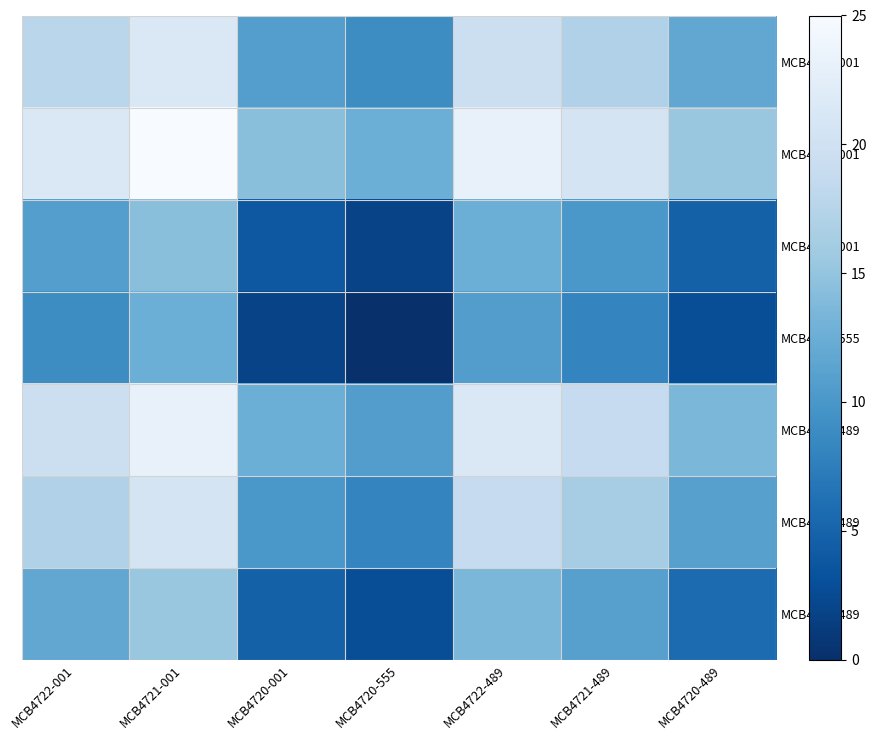

Rank the series at MCB4721-489 from lowest to highest value.

MCB4720-555, MCB4720-001, MCB4720-489, MCB4721-489, MCB4722-001, MCB4722-489, MCB4721-001